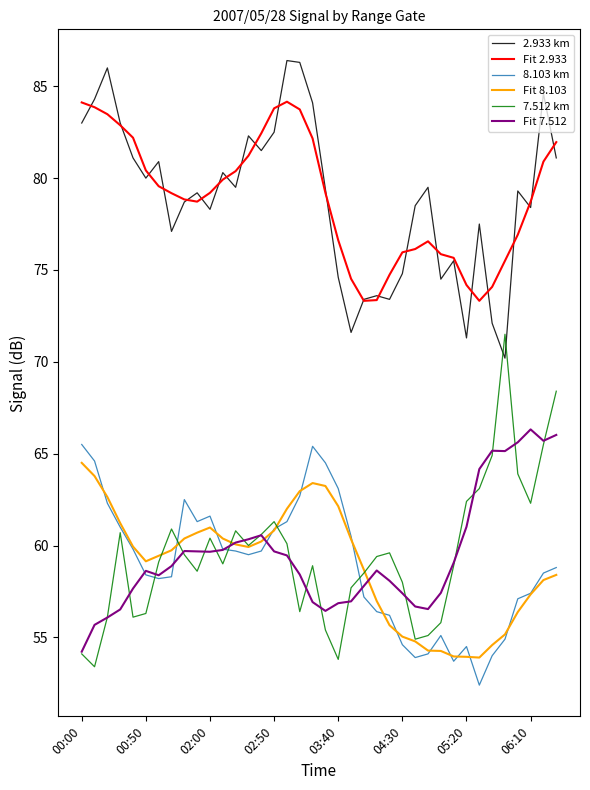

True or false: Fit 7.512 and Fit 2.933 intersect in this chart.

False